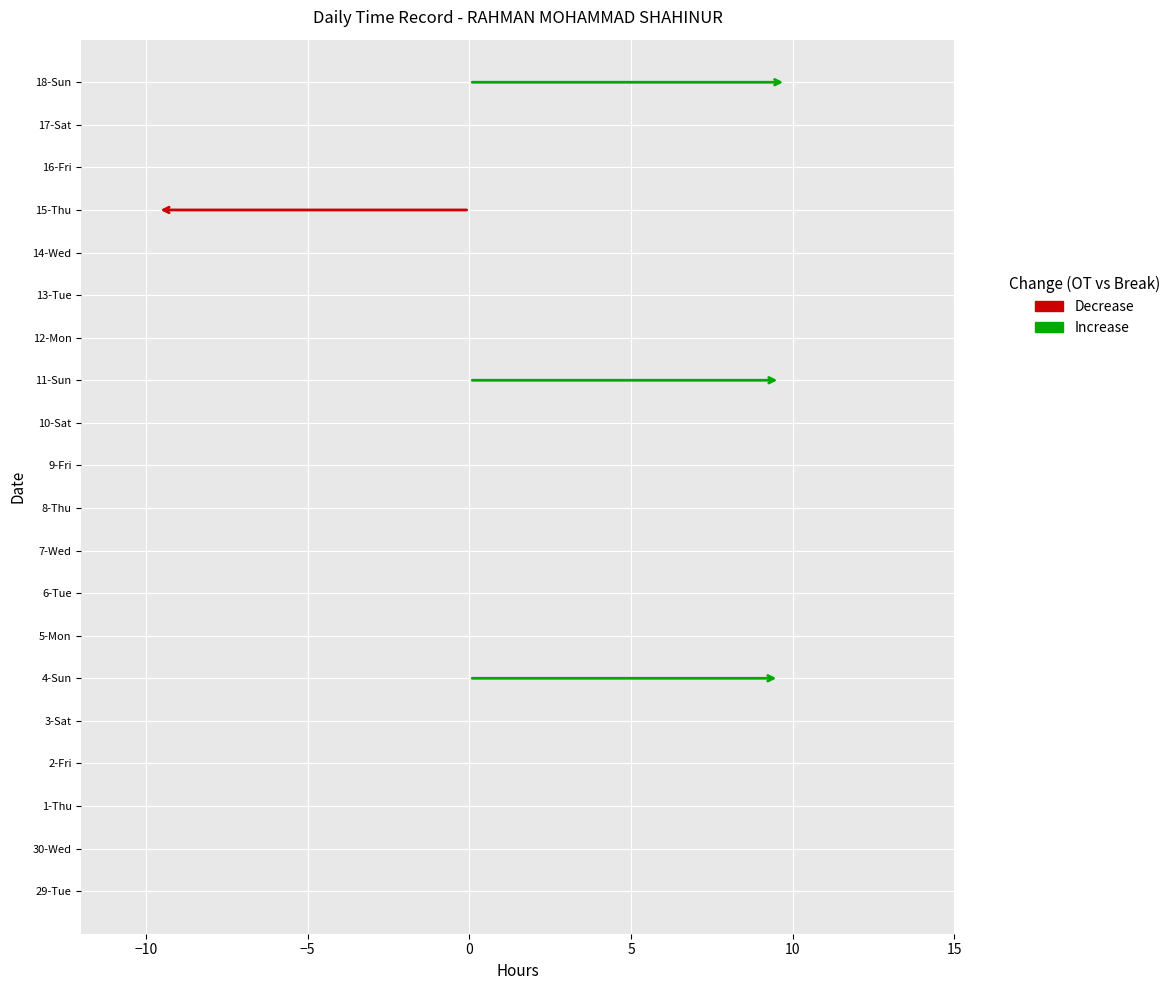

How many values in Break Total are above zero?

1